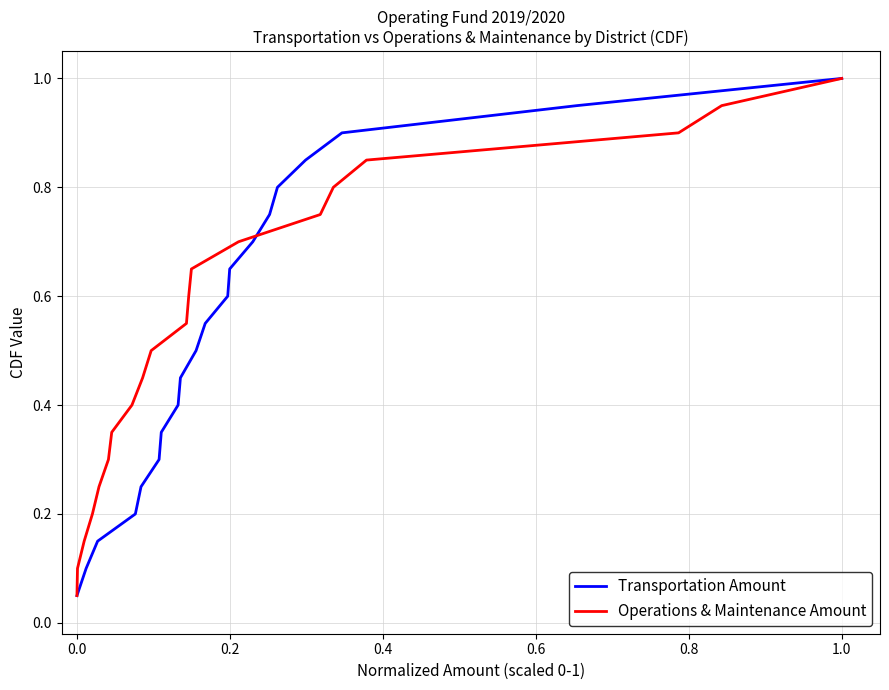

The Transportation Amount series shows 1.7 at 1.0. True or false?

False